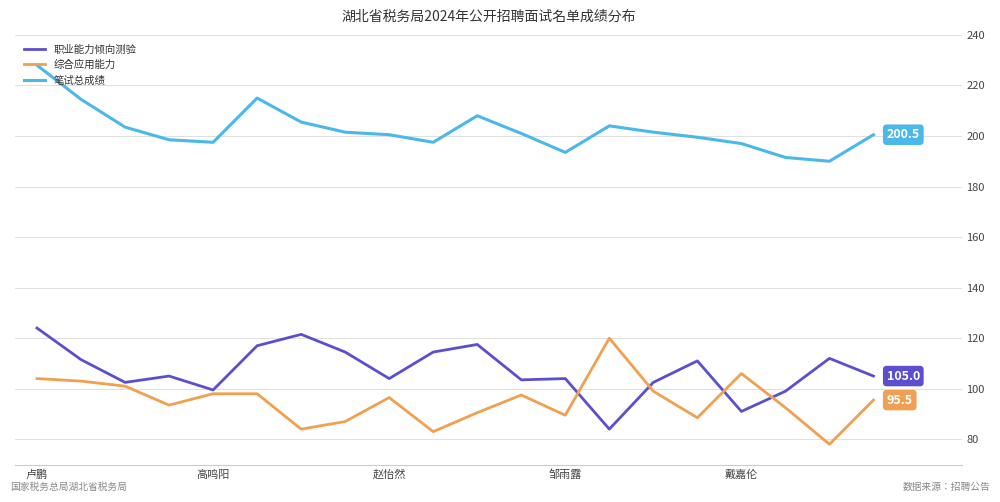

Which series has the largest total across all categories?

笔试总成绩